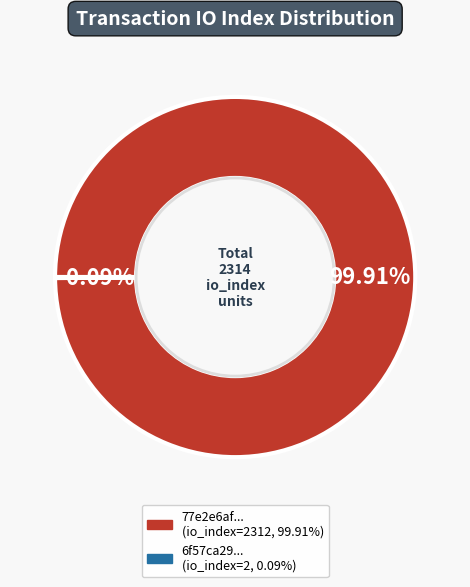

Is there any slice that represents more than half of the pie?

Yes